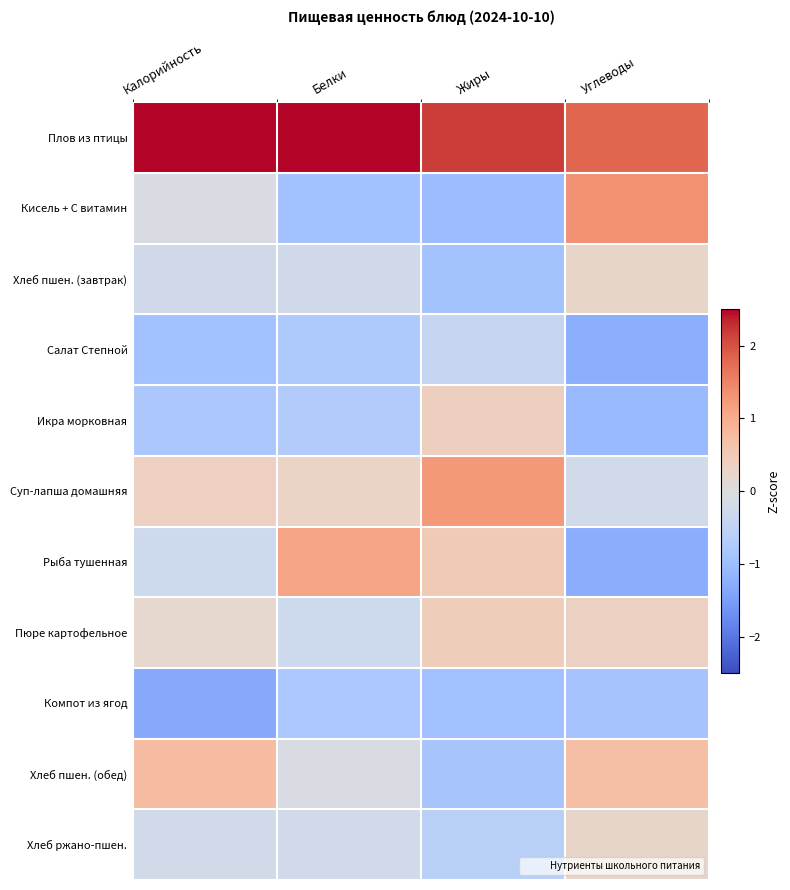

Rank the series at Жиры from highest to lowest value.

Плов из птицы, Суп-лапша домашняя, Рыба тушенная, Пюре картофельное, Икра морковная, Салат Степной, Хлеб ржано-пшен., Хлеб пшен. (обед), Хлеб пшен. (завтрак), Компот из ягод, Кисель + С витамин